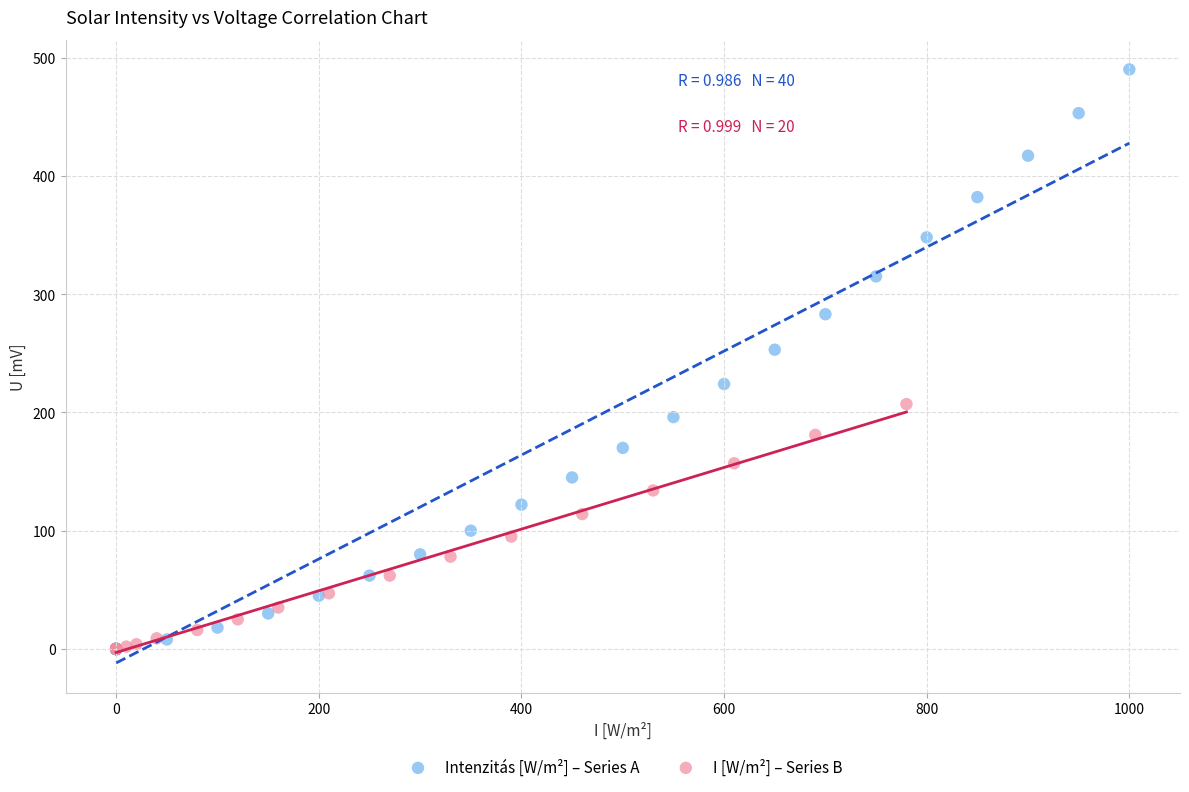

Which series contains the highest Y value?

Intenzitás [W/m²] – Series A